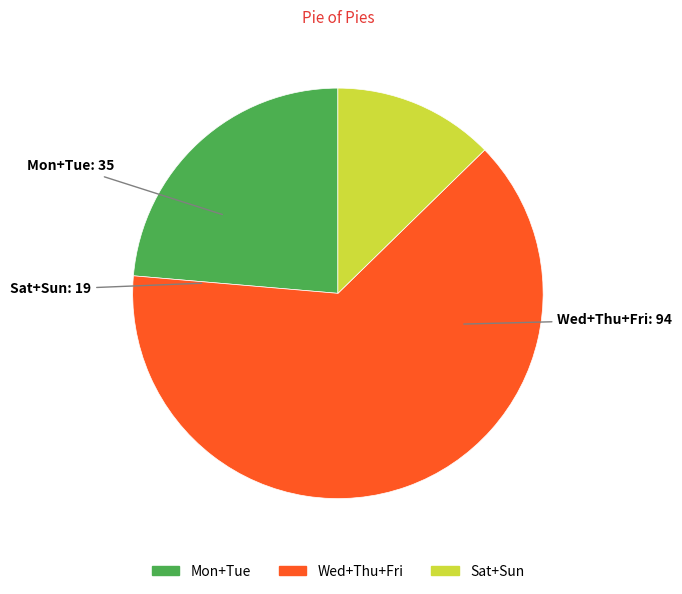

Is there a majority slice in this chart?

Yes